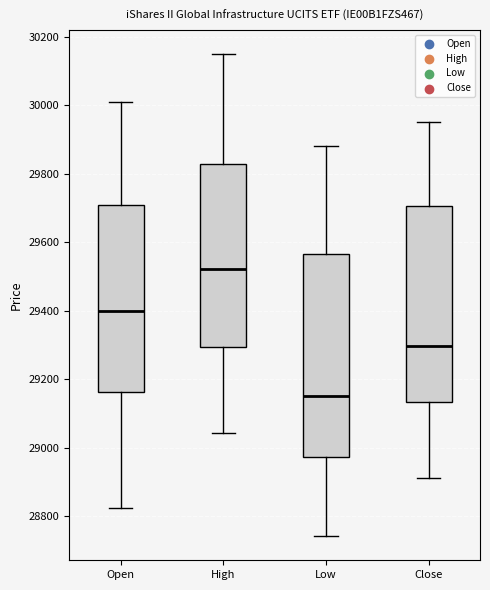

Where does the lower whisker of the box for Low end on the y-axis? The values are not printed on the chart, so give them approximately, as read against the axis.

28740